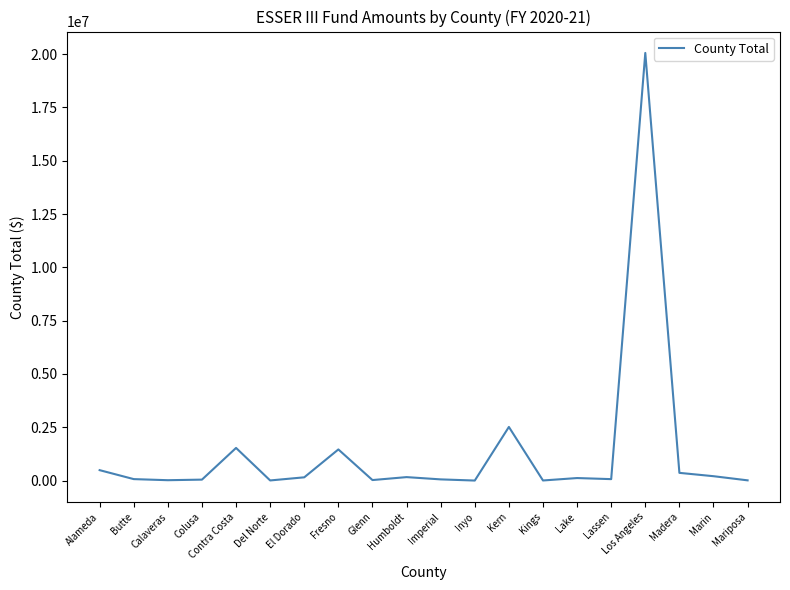

What is the difference between the maximum and minimum values?

20054069